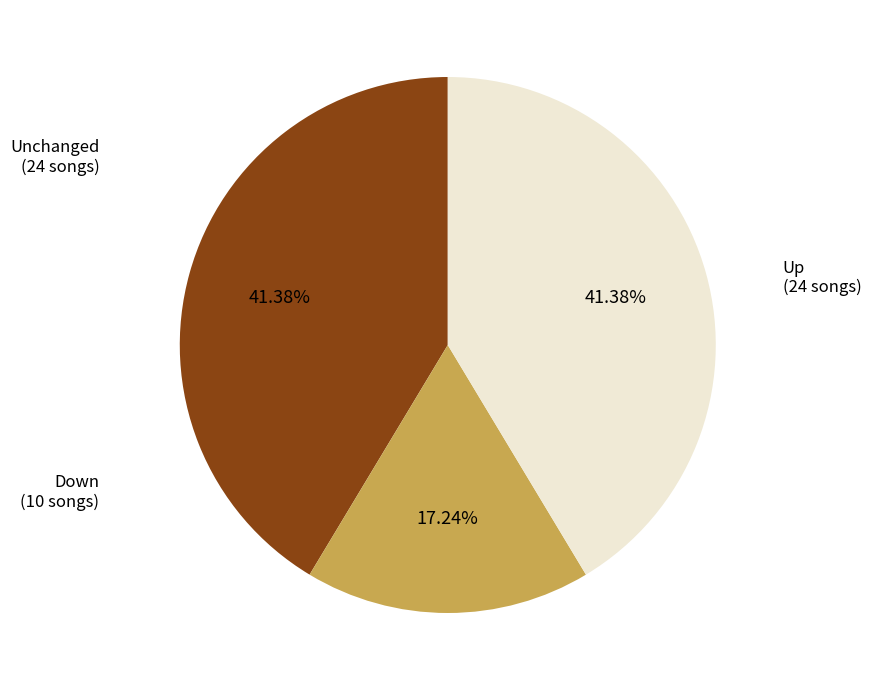

Does any single category account for the majority?

No